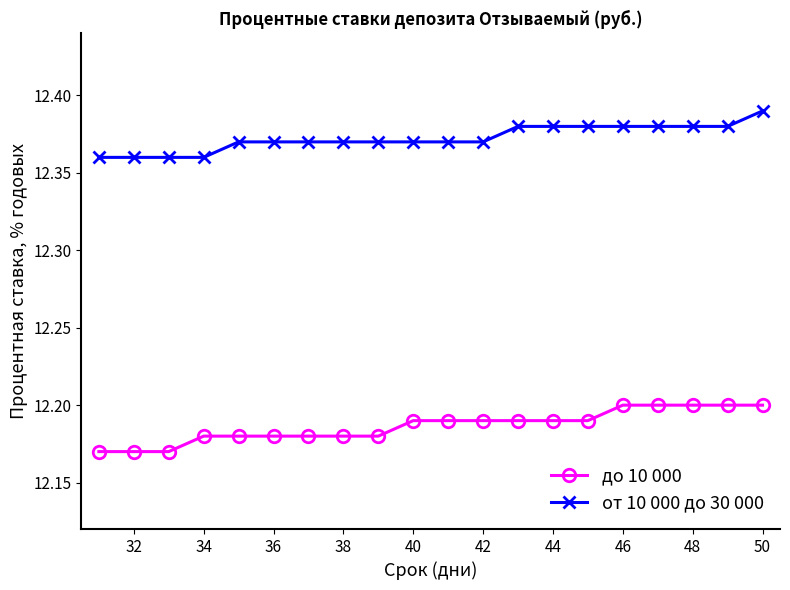

List the series in order of their overall mean, highest first.

от 10 000 до 30 000, до 10 000